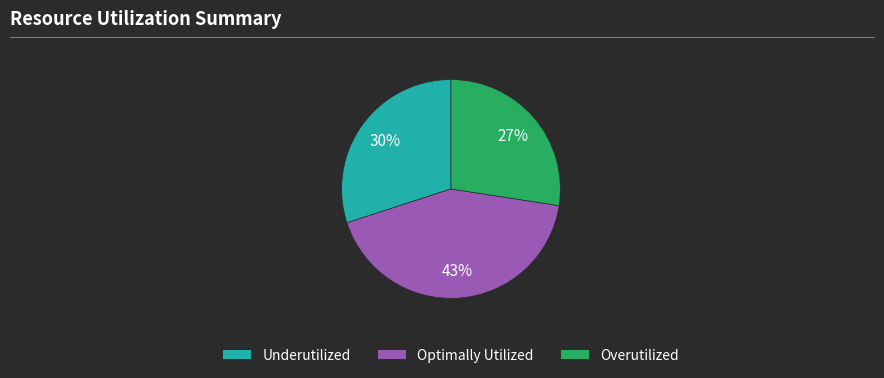

To the nearest percent, what is the average slice percentage?

33%